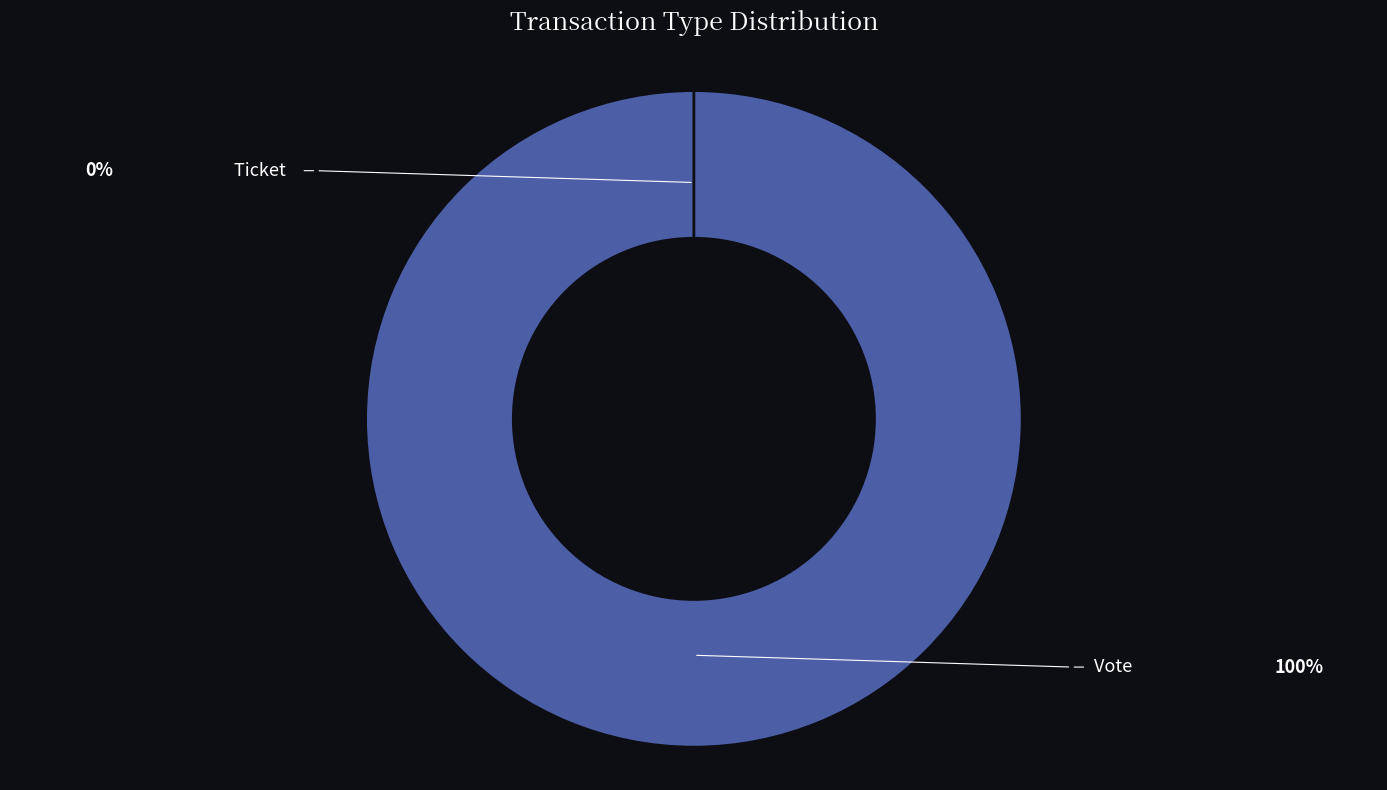

What is the largest slice in the pie chart?

Vote